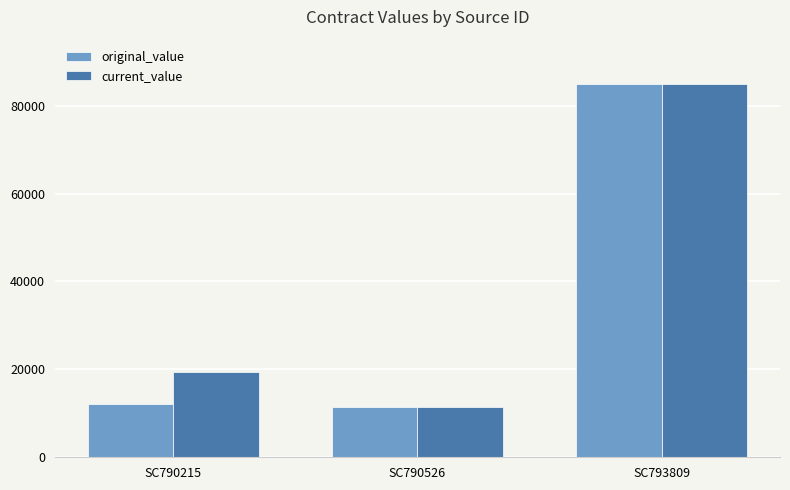

What is the spread (max minus min) of values at SC790215?

7425